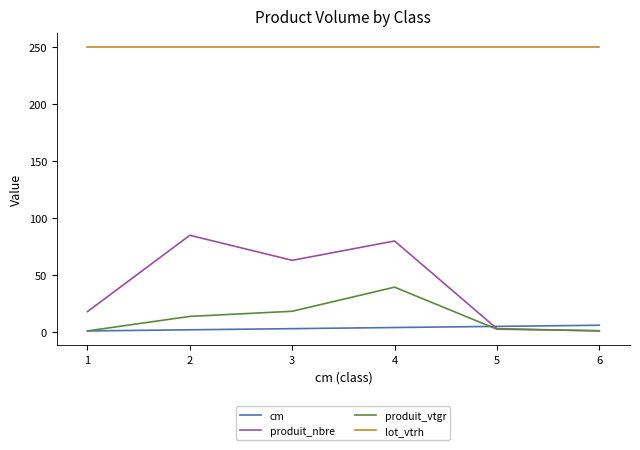

Which series has the widest spread of values?

produit_nbre